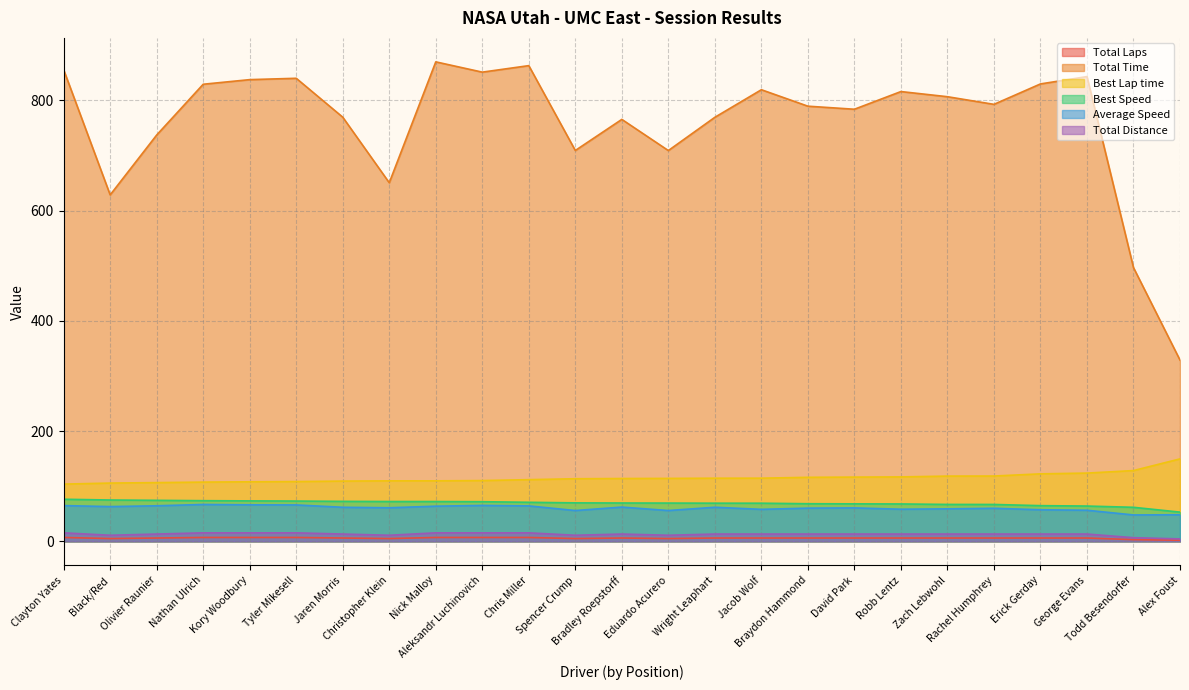

True or false: Total Distance and Total Time intersect in this chart.

False